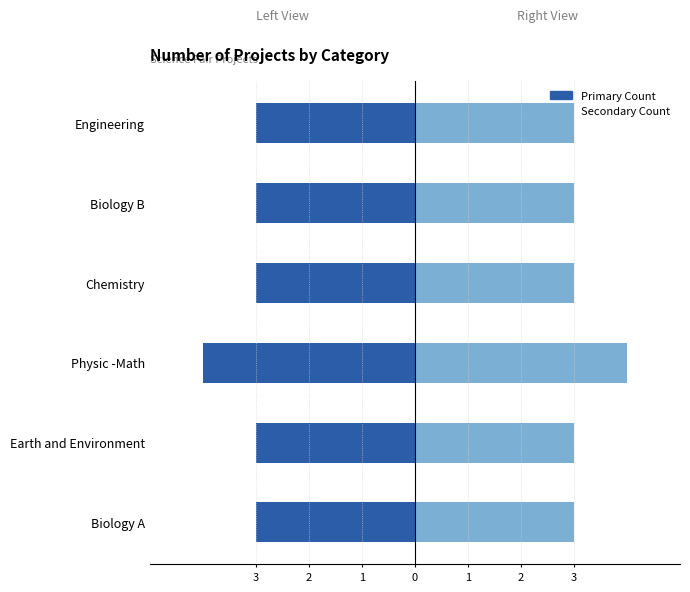

How many distinct data groups are displayed?

2